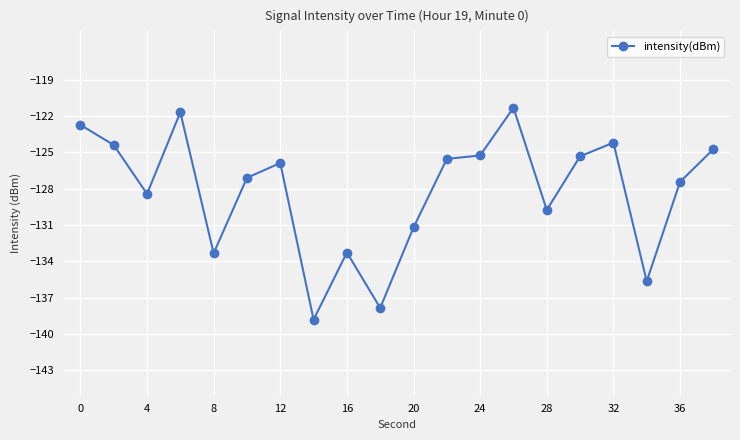

What is the maximum value shown in the chart?

-121.3